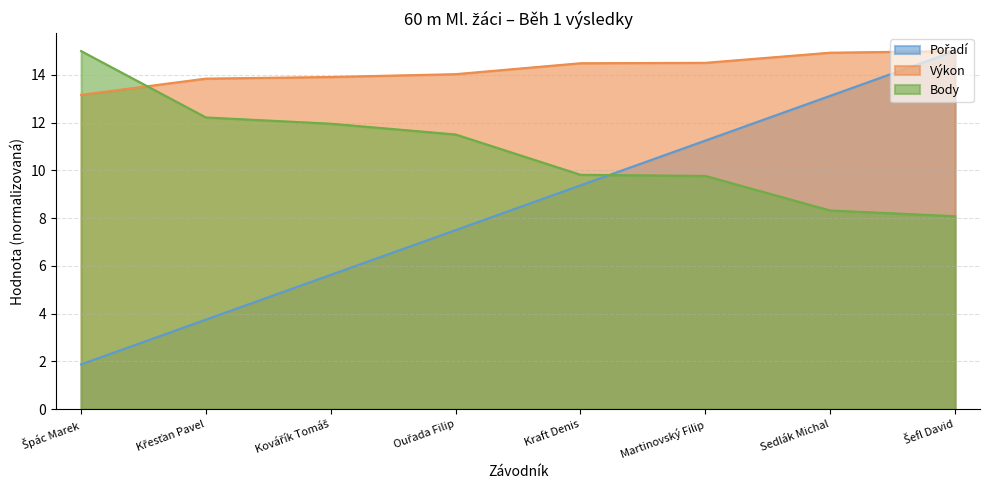

Reading left to right, transcribe all the data shown in this chart.

Pořadí: 1.9	3.8	5.6	7.5	9.4	11.2	13.1	15.0
Výkon: 13.2	13.8	13.9	14.0	14.5	14.5	14.9	15.0
Body: 15.0	12.2	12.0	11.5	9.8	9.8	8.3	8.1